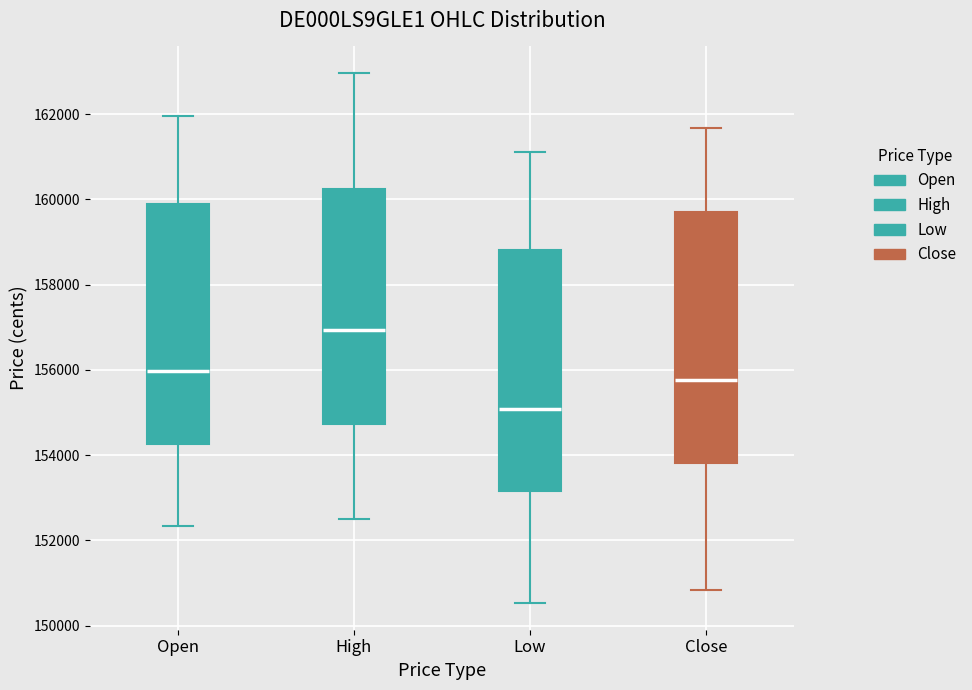

Reading left to right, transcribe this box plot: for each box, give where its median line is, the range the box spans, and where its two whiskers end, as read against the y-axis. The values are not printed on the chart, so give them approximately, as read against the axis.

Open: median 156000, box 154200 to 159800, whiskers 152400 to 162000
High: median 157000, box 154800 to 160200, whiskers 152600 to 163000
Low: median 155000, box 153200 to 158800, whiskers 150600 to 161200
Close: median 155800, box 153800 to 159600, whiskers 150800 to 161600